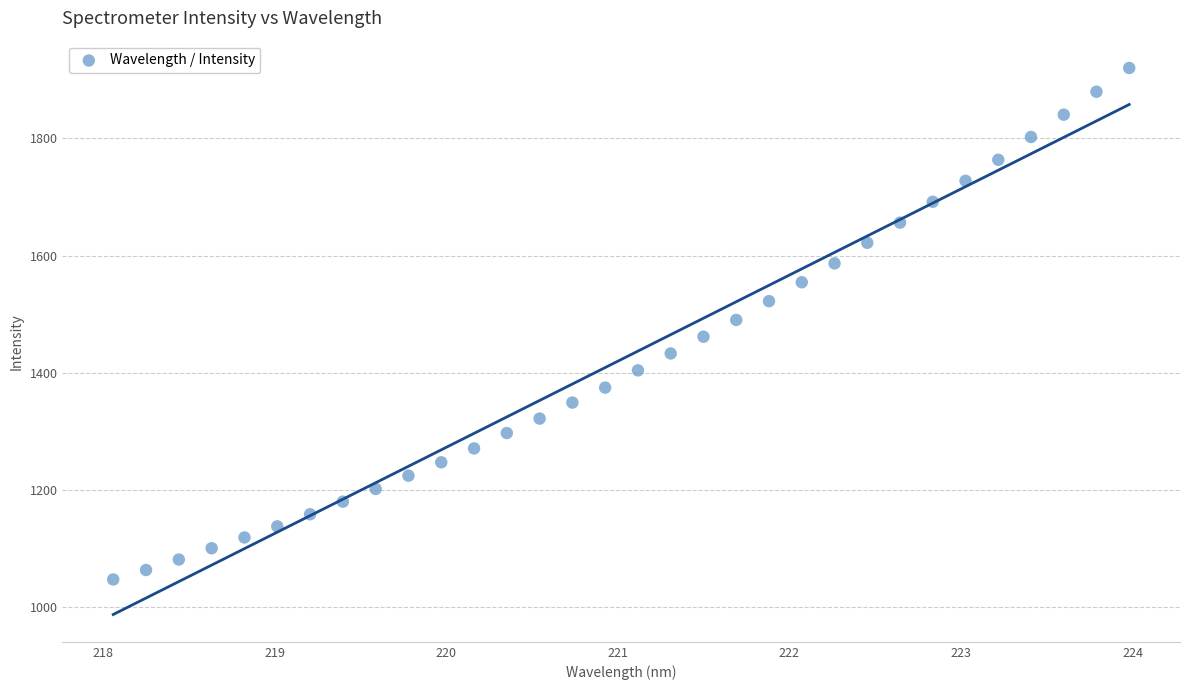

What is the range of X values (max minus min)?

5.9